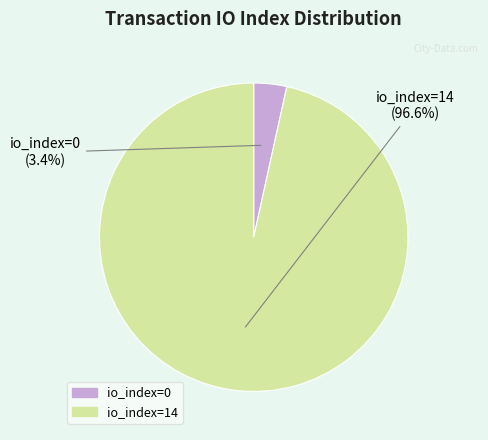

To the nearest percent, what is the average slice percentage?

50%